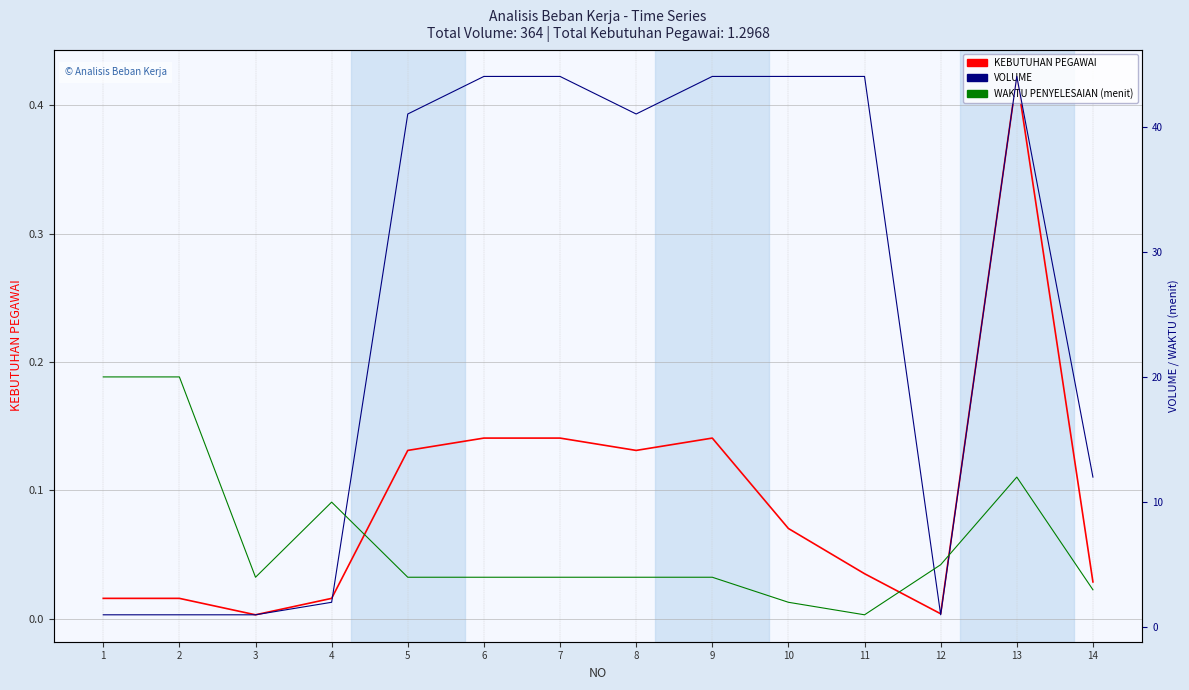

What is the value of the VOLUME point at the 3rd from the left?

1.0